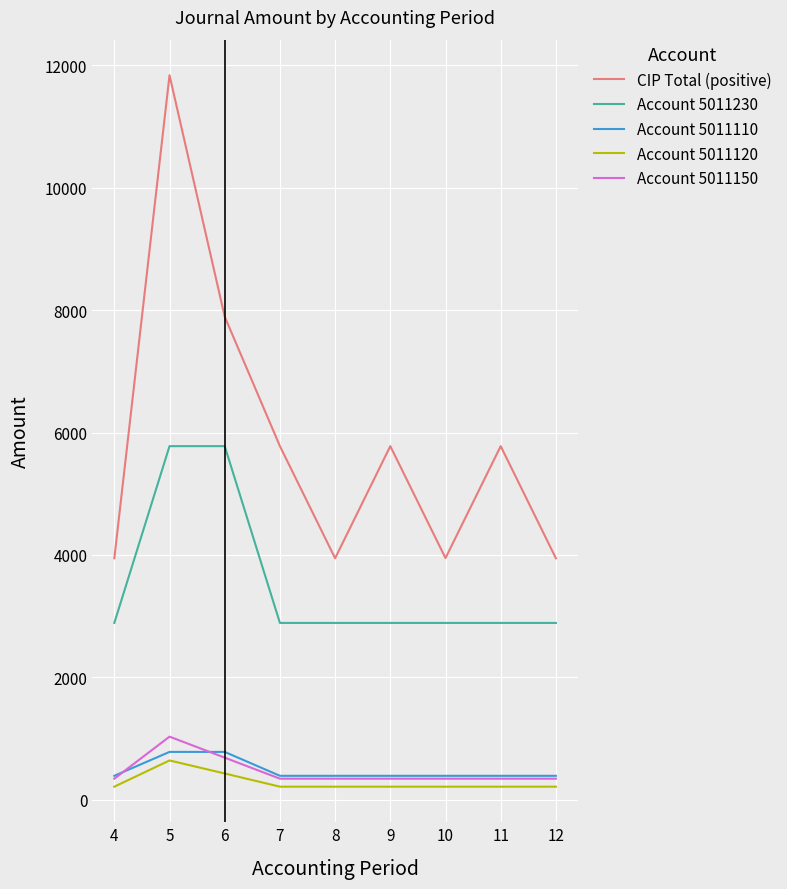

What is the greatest value displayed?

11838.0